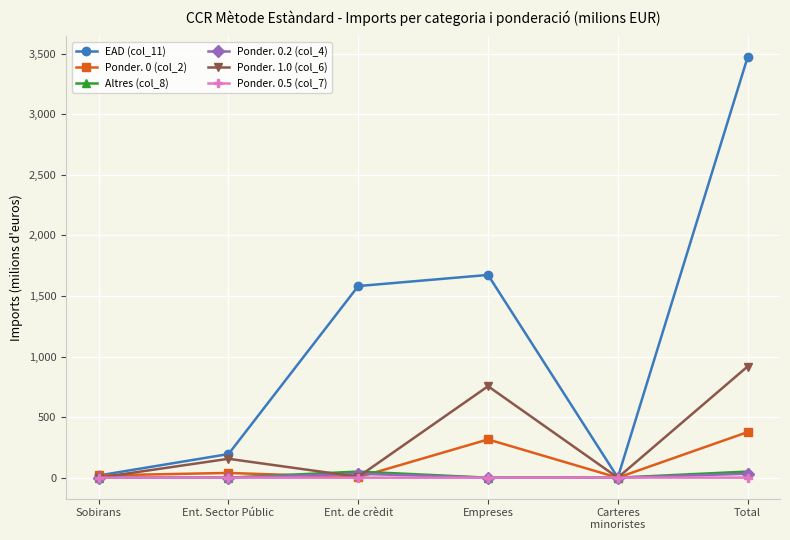

Which series has the largest range (max minus min)?

EAD (col_11)